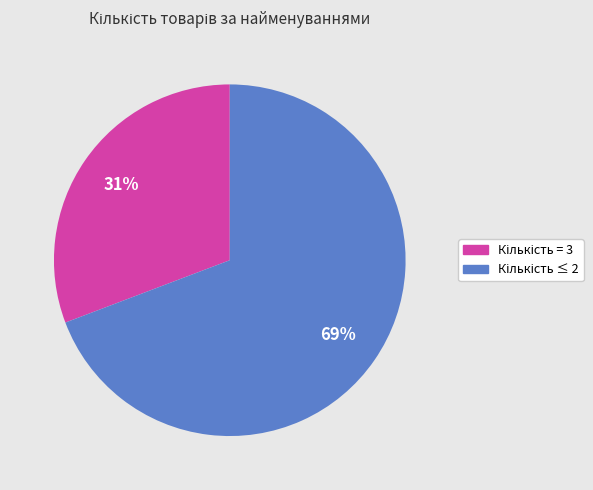

Does any single category account for the majority?

Yes